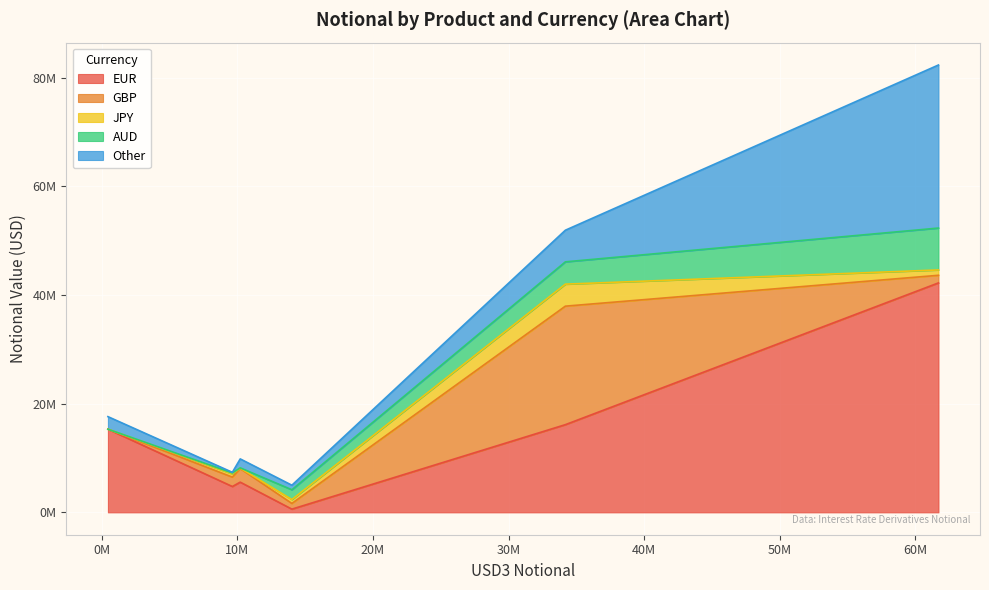

The value of Other at FRA is 3777621. True or false?

False